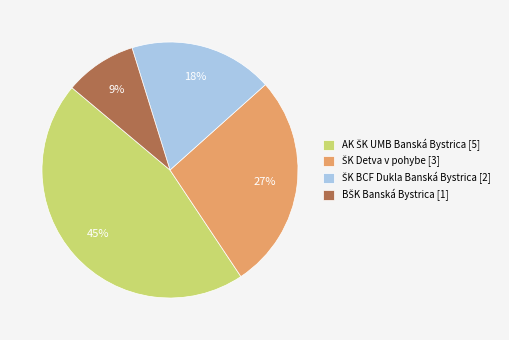

To the nearest percent, what is the average slice percentage?

25%